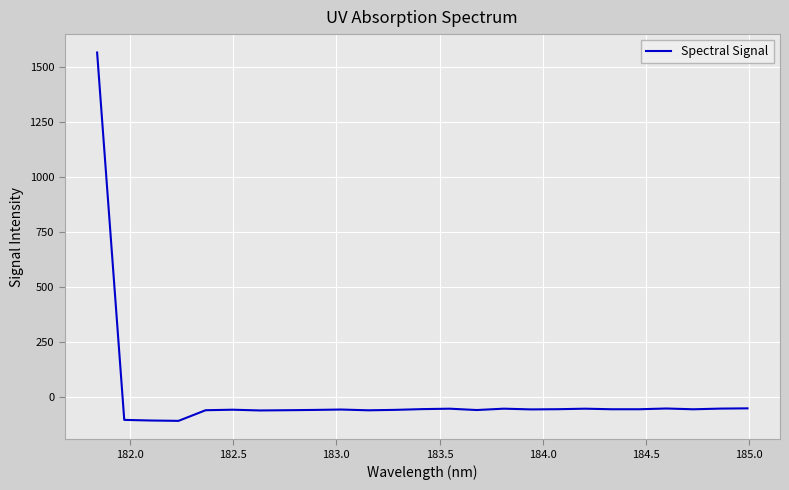

What is the difference between the maximum and minimum values?

1671.4